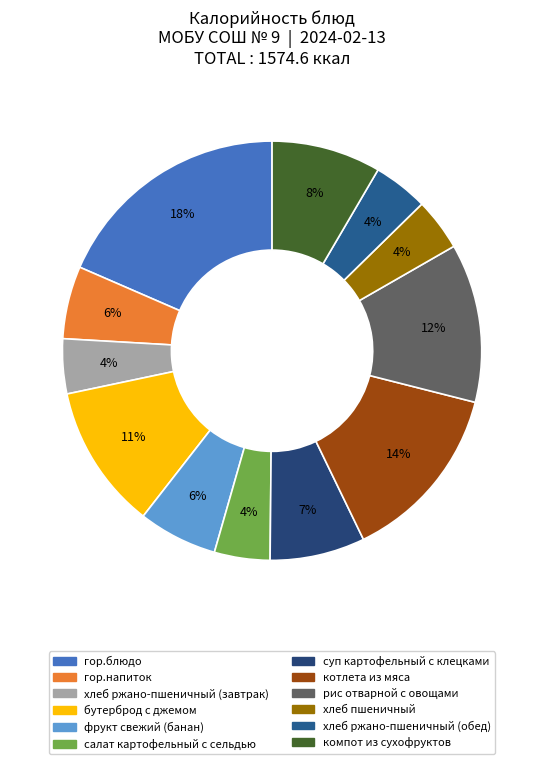

The хлеб ржано-пшеничный (обед) slice represents 1% of the pie. True or false?

False